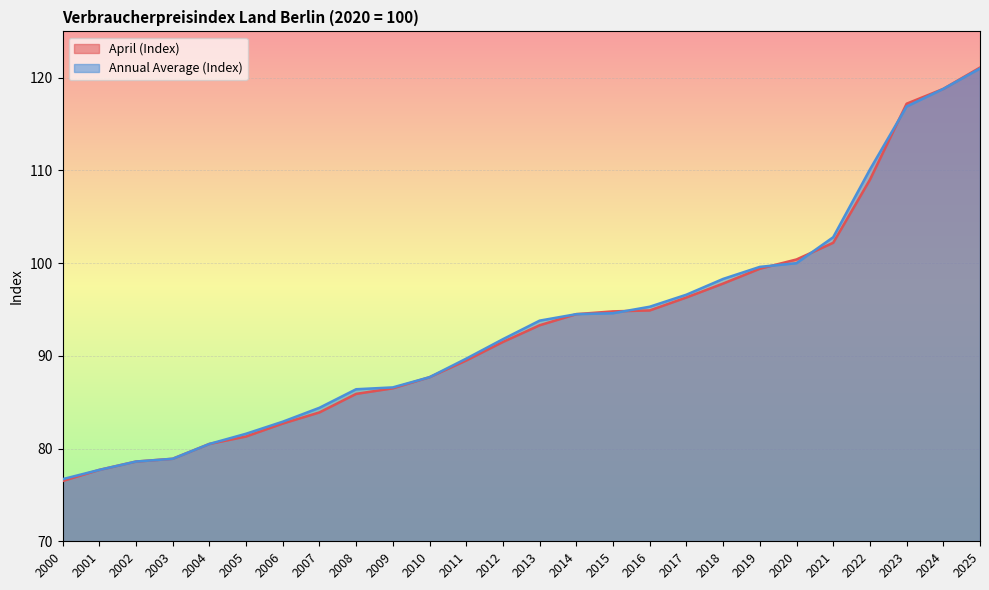

What is the highest value of the Annual Average (Index) series?

121.0